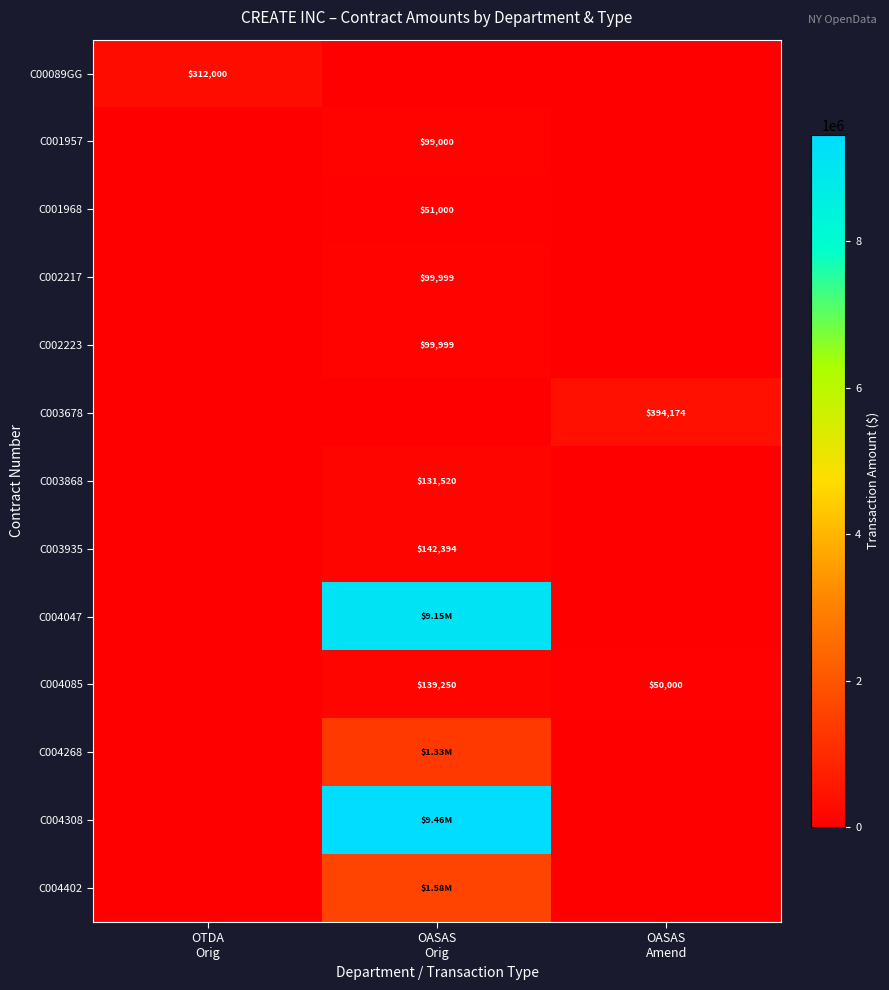

What is the difference between the highest and lowest values at OASAS
Amend?

394174